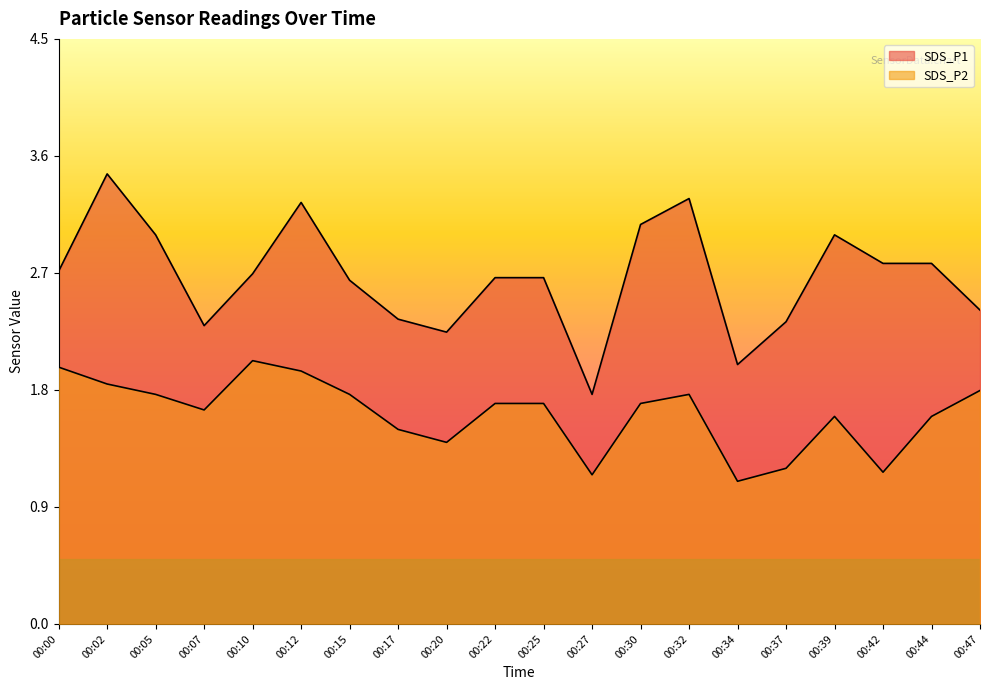

What are all the series names shown in the legend?

SDS_P1, SDS_P2